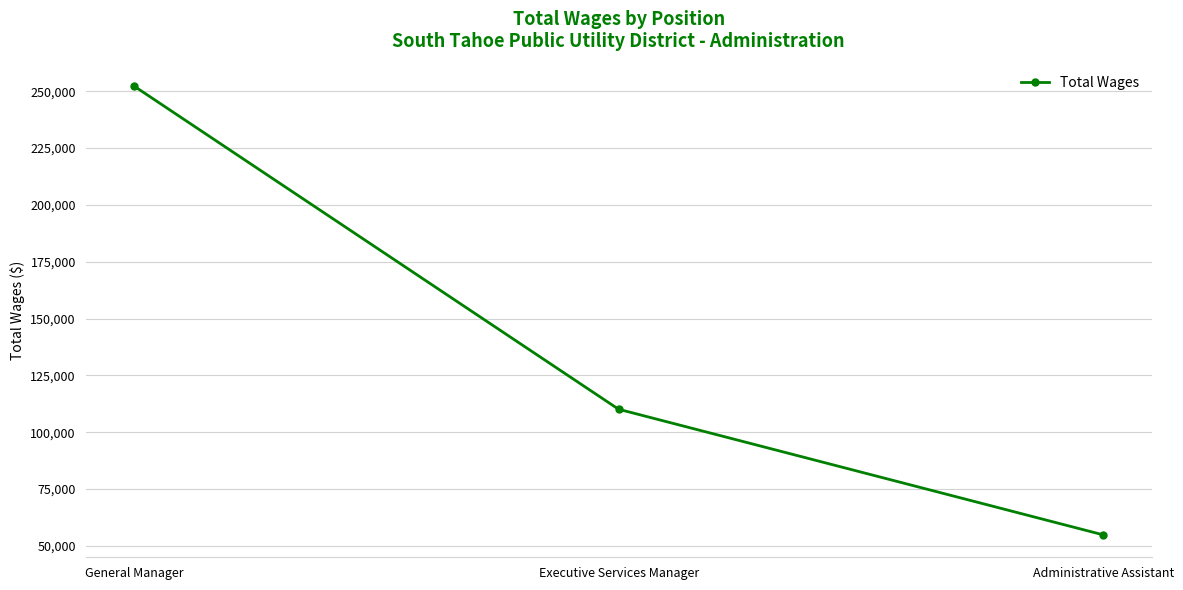

Rank the categories by value from lowest to highest.

Administrative Assistant, Executive Services Manager, General Manager